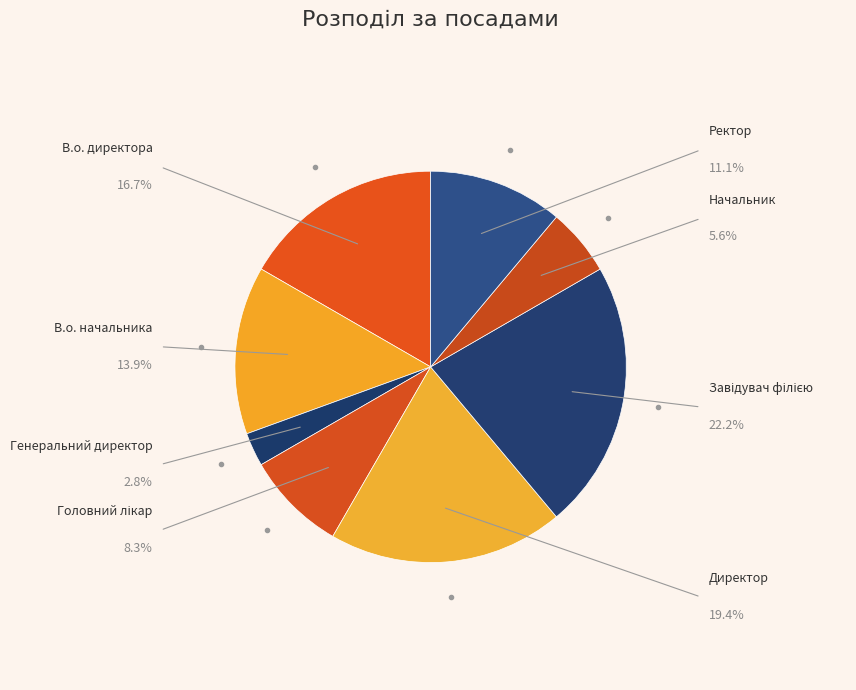

Which category has the biggest portion of the pie?

Завідувач філією